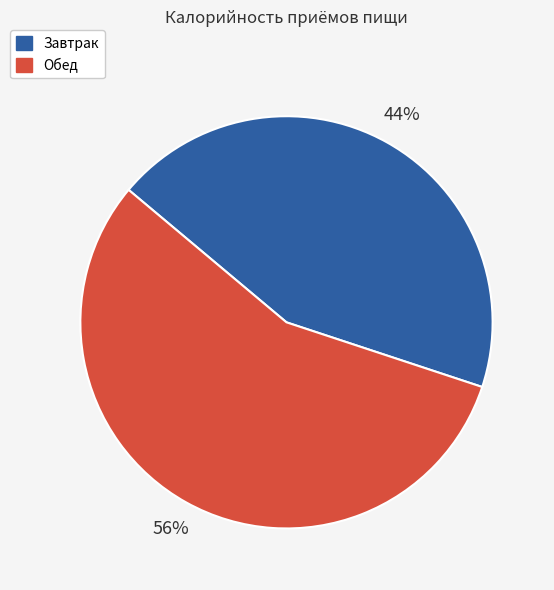

To the nearest percent, what percentage of the pie is Обед?

56%